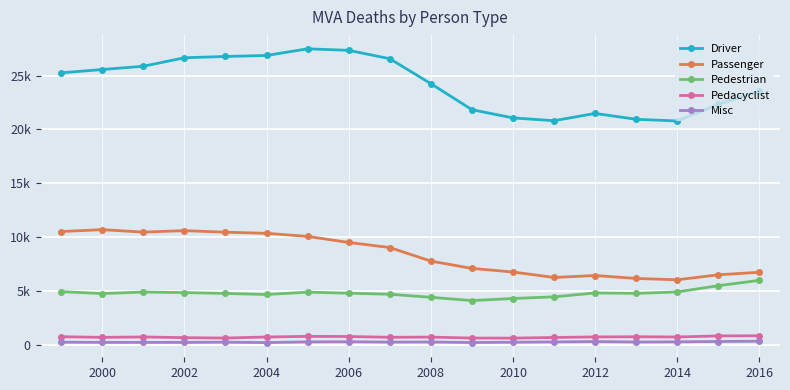

Which category has the lowest value in the Misc series?

2004